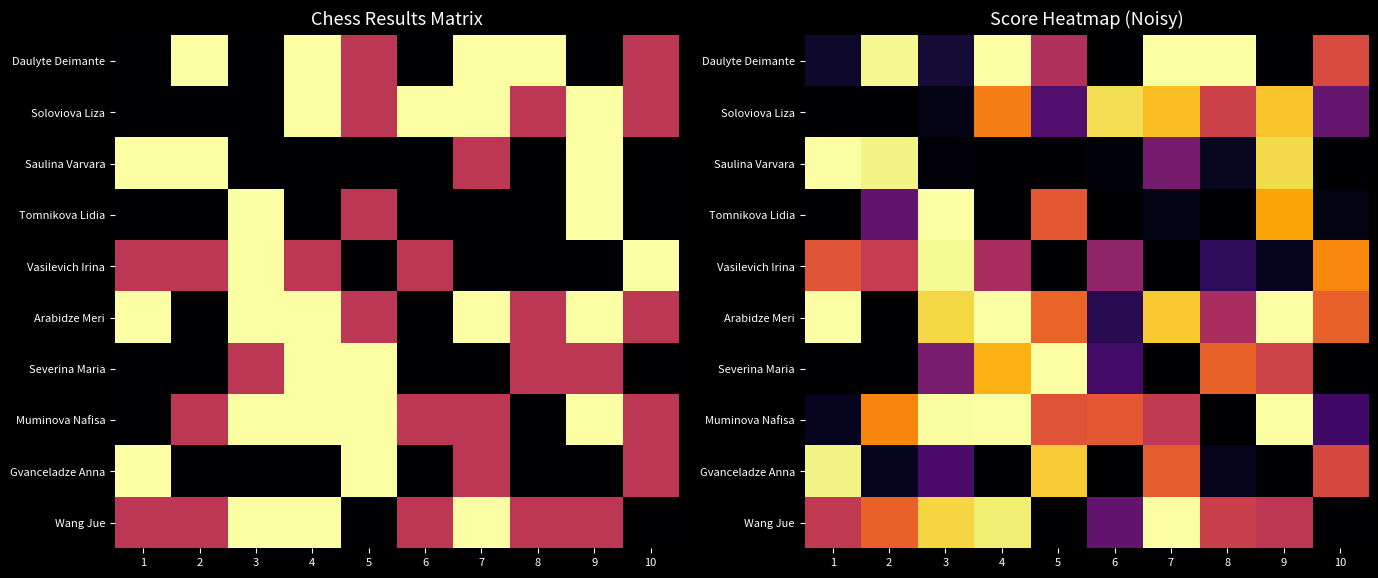

What is the difference between the second highest and minimum values in the Arabidze Meri series?

1.0